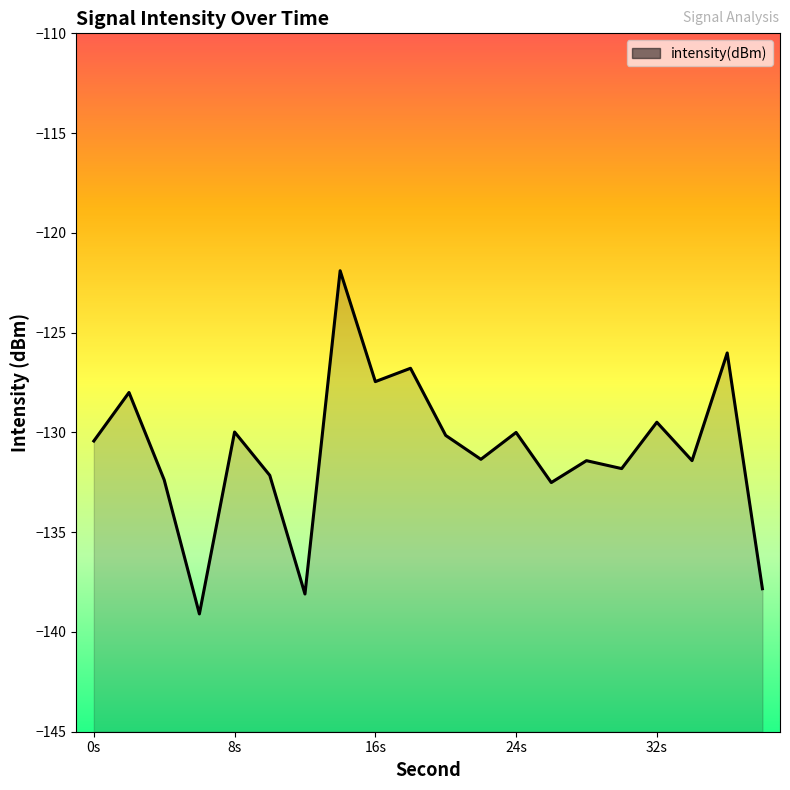

The value at 8s is -130.0. True or false?

True